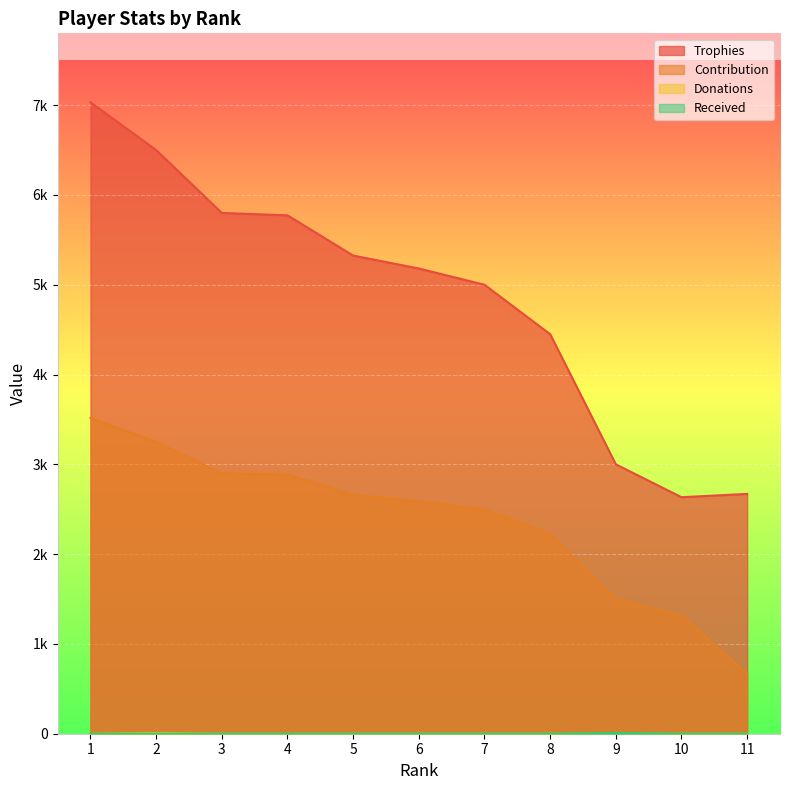

How many positive values does the Received series have?

1